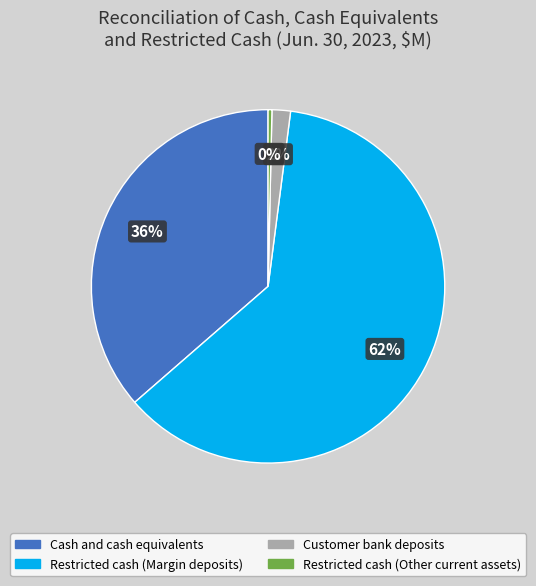

Combined, do Cash and cash equivalents and Customer bank deposits account for over 50%?

No